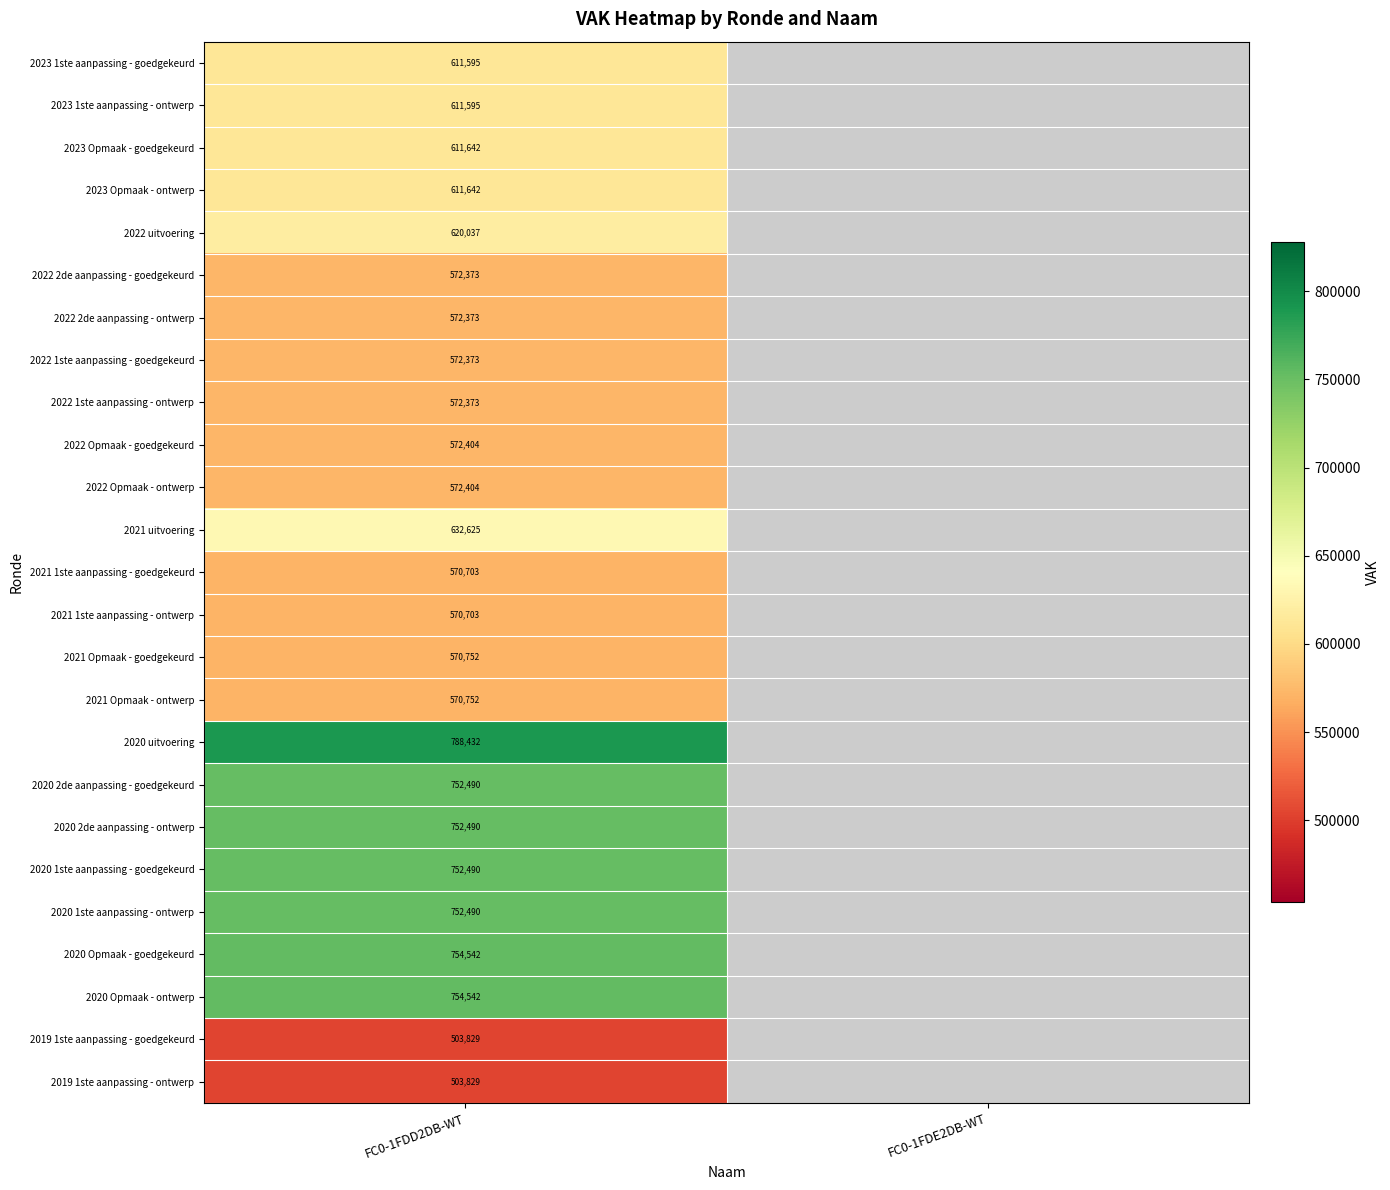

The 2021 uitvoering series shows 632625 at FC0-1FDD2DB-WT. True or false?

True